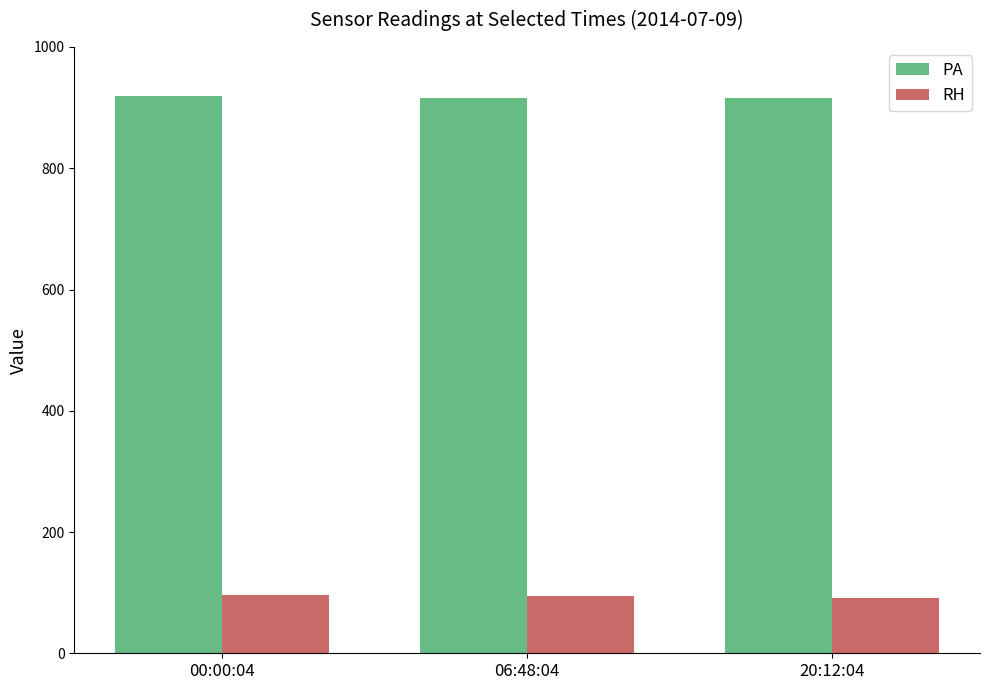

What is the spread (max minus min) of values at 06:48:04?

821.0